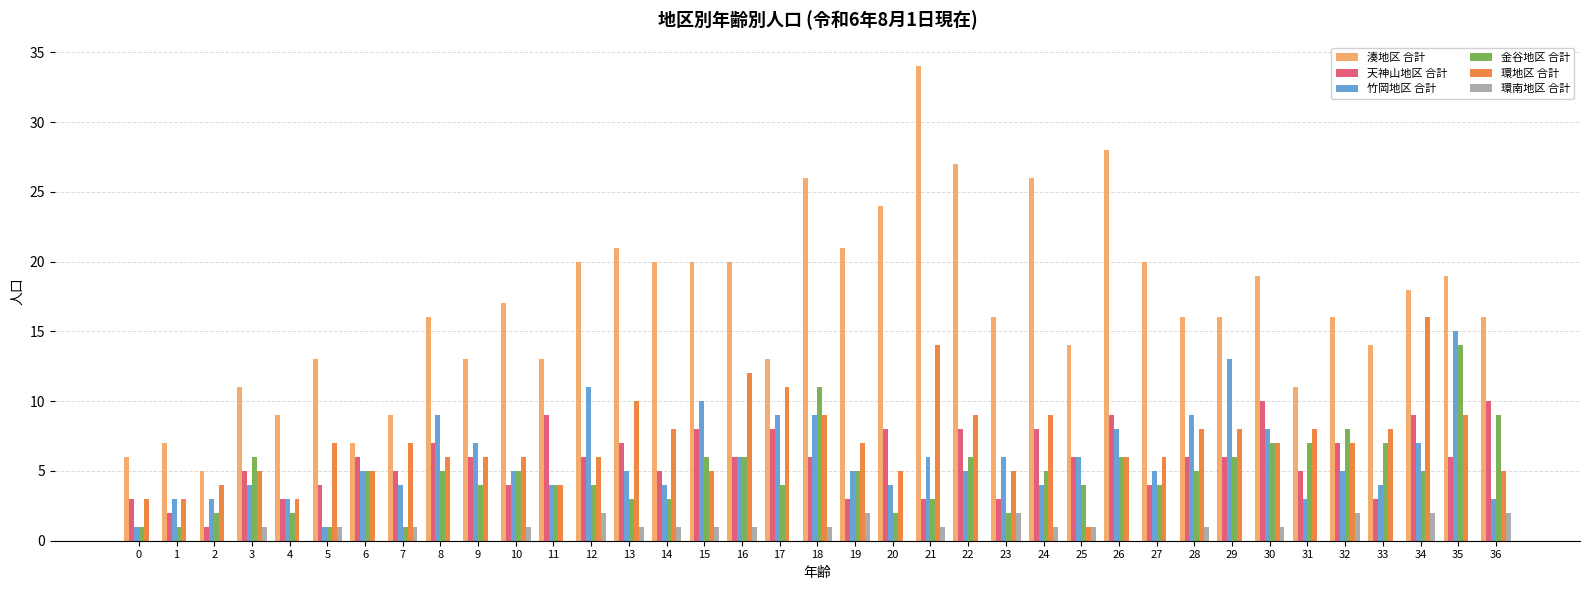

Reading left to right, list all the values displayed in this chart.

湊地区 合計: 0=6	1=7	2=5	3=11	4=9	5=13	6=7	7=9	8=16	9=13	10=17	11=13	12=20	13=21	14=20	15=20	16=20	17=13	18=26	19=21	20=24	21=34	22=27	23=16	24=26	25=14	26=28	27=20	28=16	29=16	30=19	31=11	32=16	33=14	34=18	35=19	36=16
天神山地区 合計: 0=3	1=2	2=1	3=5	4=3	5=4	6=6	7=5	8=7	9=6	10=4	11=9	12=6	13=7	14=5	15=8	16=6	17=8	18=6	19=3	20=8	21=3	22=8	23=3	24=8	25=6	26=9	27=4	28=6	29=6	30=10	31=5	32=7	33=3	34=9	35=6	36=10
竹岡地区 合計: 0=1	1=3	2=3	3=4	4=3	5=1	6=5	7=4	8=9	9=7	10=5	11=4	12=11	13=5	14=4	15=10	16=6	17=9	18=9	19=5	20=4	21=6	22=5	23=6	24=4	25=6	26=8	27=5	28=9	29=13	30=8	31=3	32=5	33=4	34=7	35=15	36=3
金谷地区 合計: 0=1	1=1	2=2	3=6	4=2	5=1	6=5	7=1	8=5	9=4	10=5	11=4	12=4	13=3	14=3	15=6	16=6	17=4	18=11	19=5	20=2	21=3	22=6	23=2	24=5	25=4	26=6	27=4	28=5	29=6	30=7	31=7	32=8	33=7	34=5	35=14	36=9
環地区 合計: 0=3	1=3	2=4	3=5	4=3	5=7	6=5	7=7	8=6	9=6	10=6	11=4	12=6	13=10	14=8	15=5	16=12	17=11	18=9	19=7	20=5	21=14	22=9	23=5	24=9	25=1	26=6	27=6	28=8	29=8	30=7	31=8	32=7	33=8	34=16	35=9	36=5
環南地区 合計: 0=0	1=0	2=0	3=1	4=0	5=1	6=0	7=1	8=0	9=0	10=1	11=0	12=2	13=1	14=1	15=1	16=1	17=0	18=1	19=2	20=0	21=1	22=0	23=2	24=1	25=1	26=0	27=0	28=1	29=0	30=1	31=0	32=2	33=0	34=2	35=0	36=2